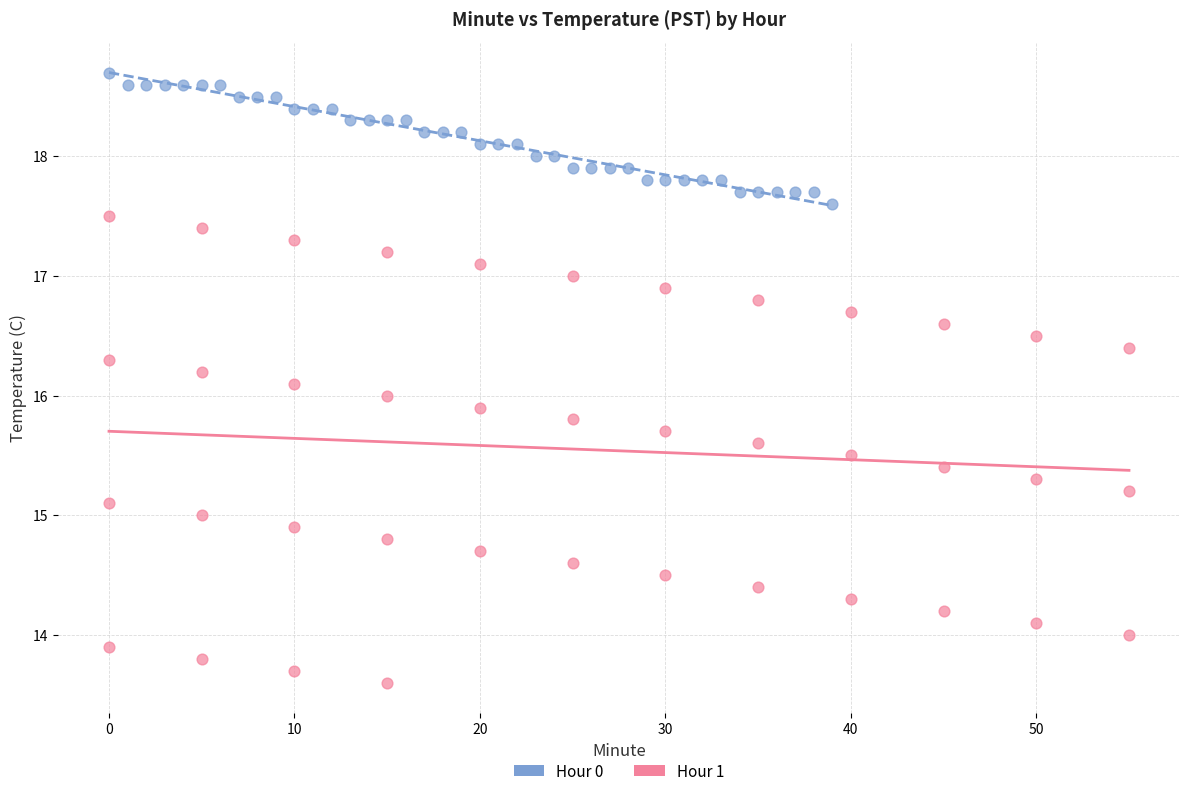

What are all the series names shown in the legend?

Hour 0, Hour 1